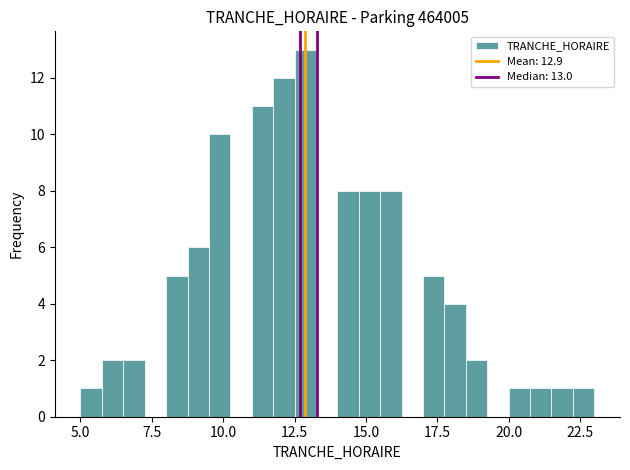

Read against the x-axis, roughly where is the centre of the tallest bar?

13.0